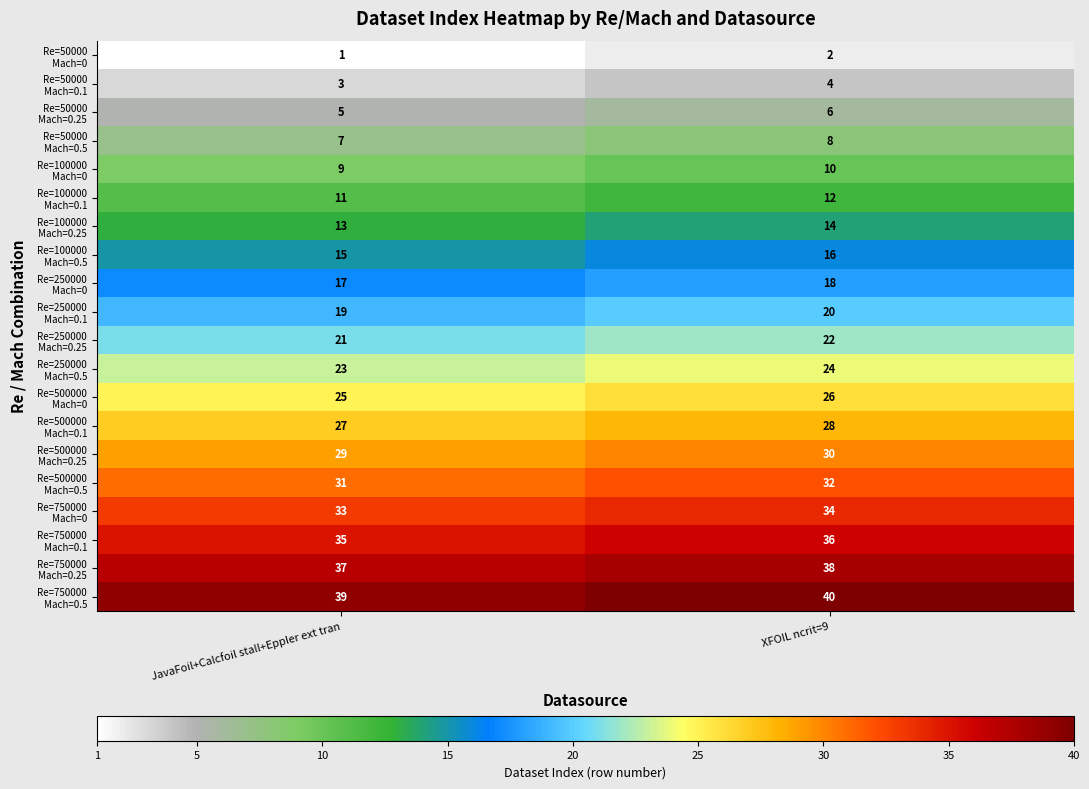

What is the spread (max minus min) of values at XFOIL ncrit=9?

38